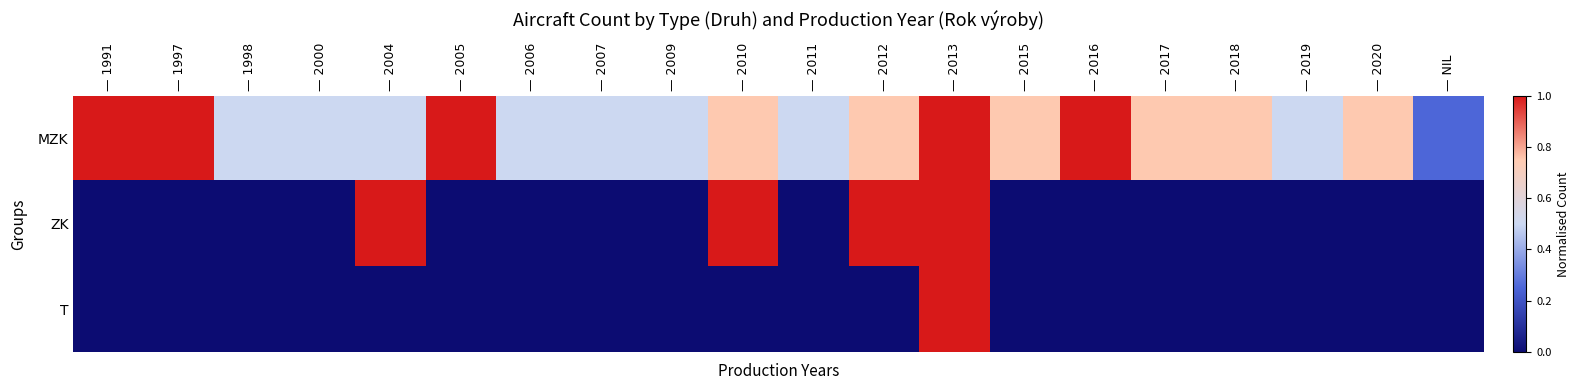

At — 2017, list the series in order from largest to smallest.

MZK, ZK, T